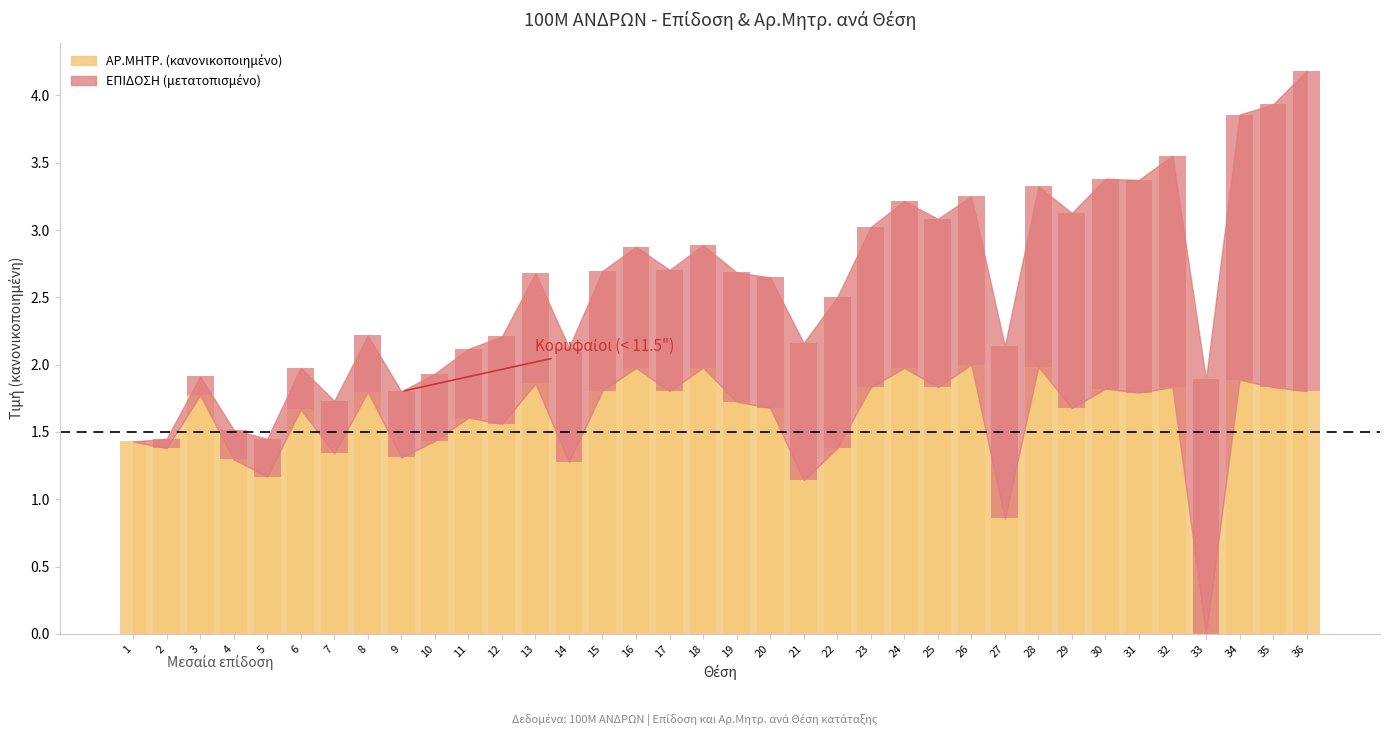

List the labels in order of ΕΤΟΣ ΓΕΝ. value, largest first.

26, 28, 18, 24, 16, 34, 13, 25, 35, 32, 23, 30, 15, 36, 17, 8, 31, 3, 19, 20, 29, 6, 11, 12, 10, 1, 22, 2, 7, 9, 4, 14, 5, 21, 27, 33